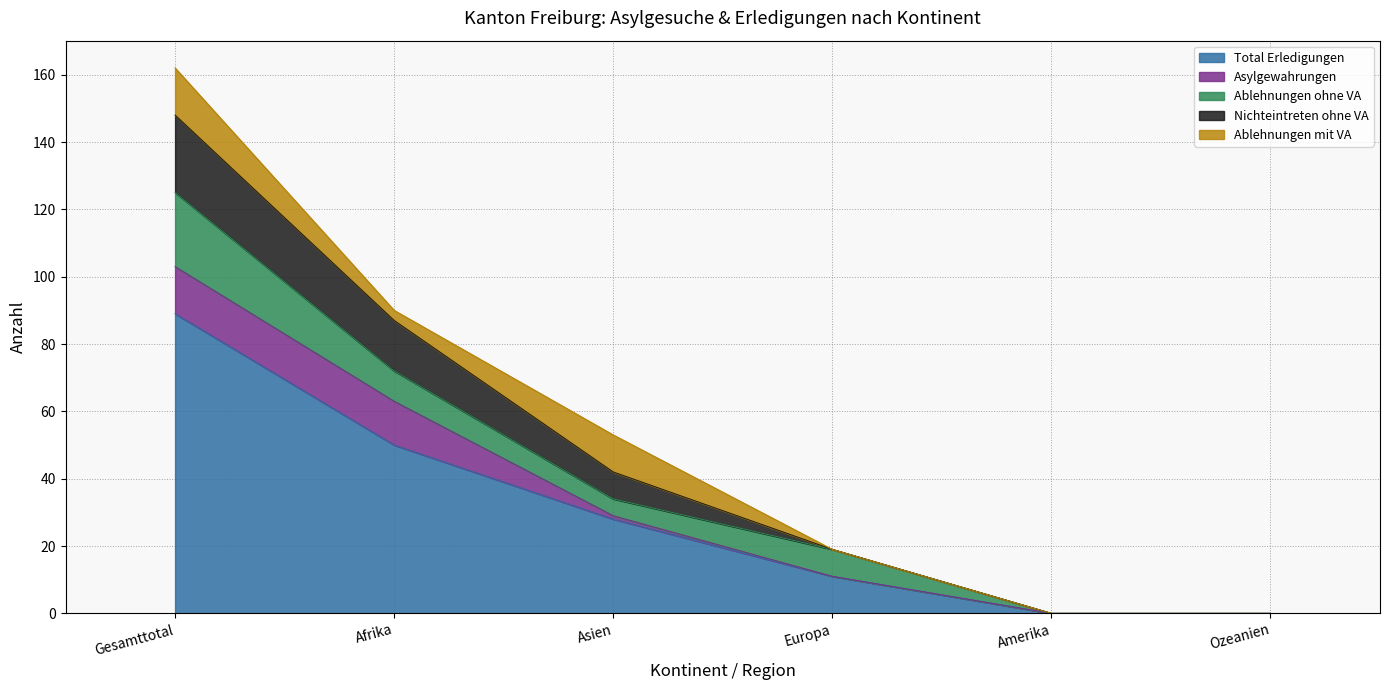

What is the maximum value shown in the chart?

89